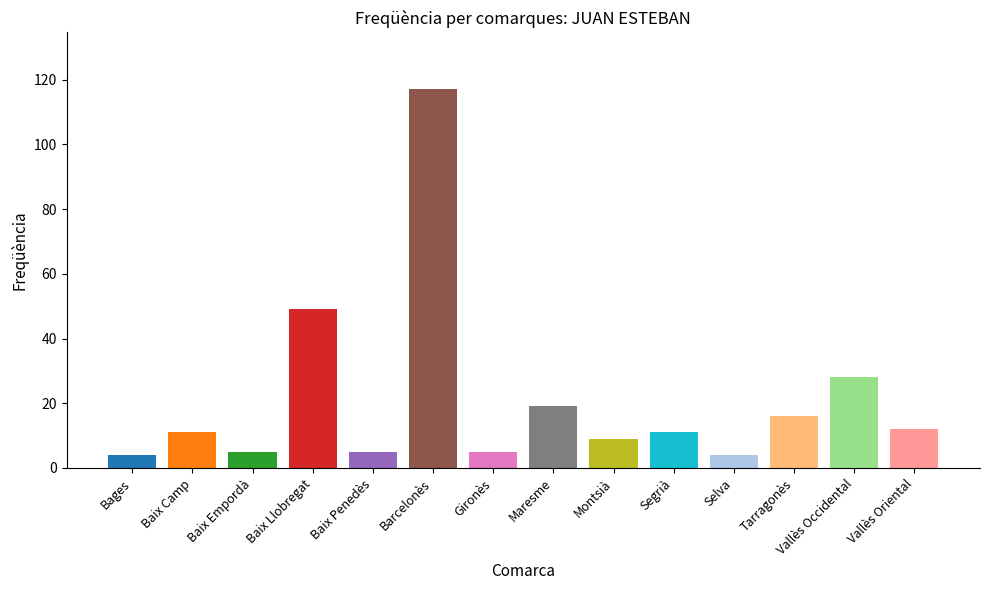

What is the difference between the values at Selva and Baix Llobregat?

45